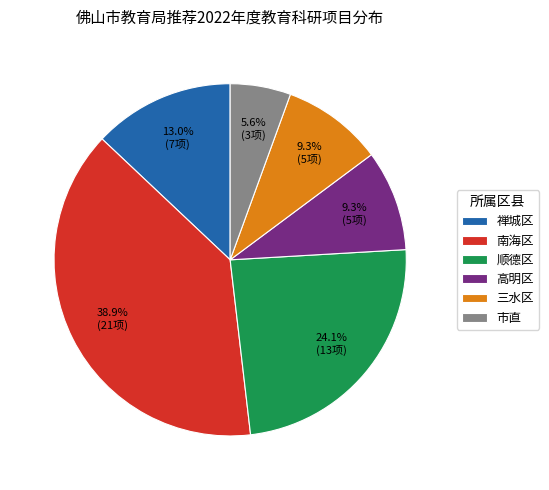

What is the smallest slice in the pie chart?

市直